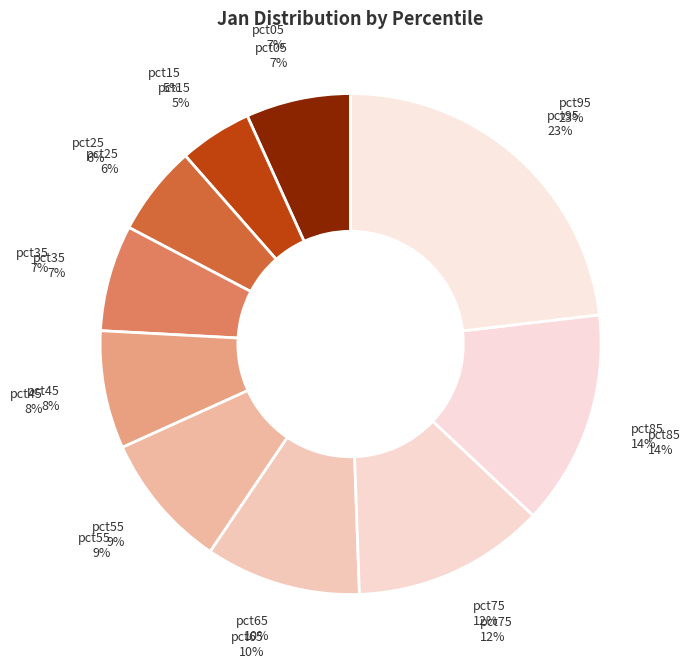

What percentage do pct15 and pct45 together represent?

12.3%